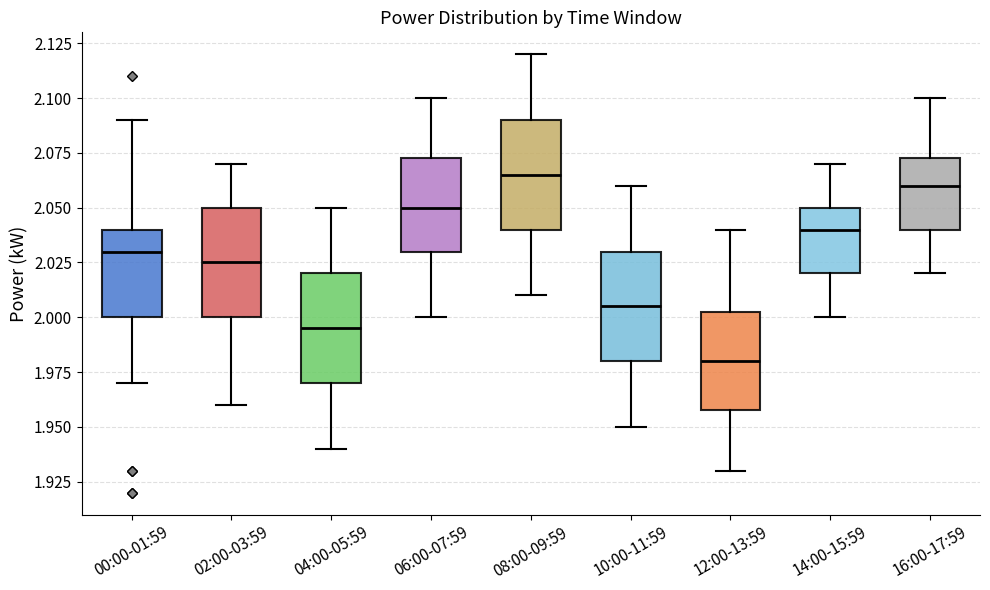

Which box's median line is the lowest?

12:00-13:59